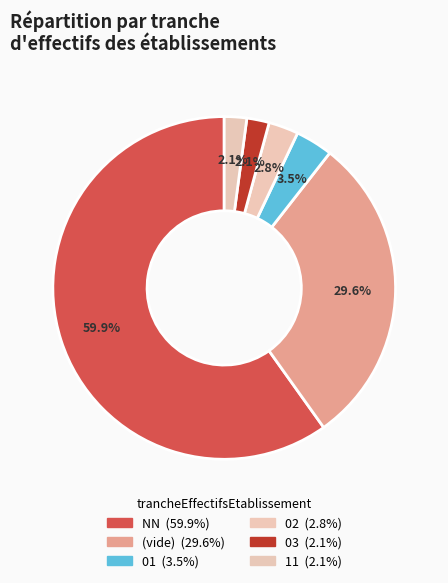

Count the number of slices in the pie.

6